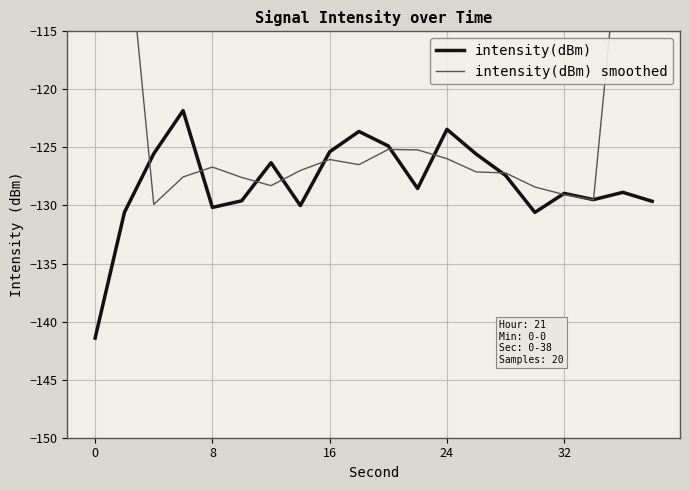

True or false: intensity(dBm) has a value of -87.7 at 8.

False